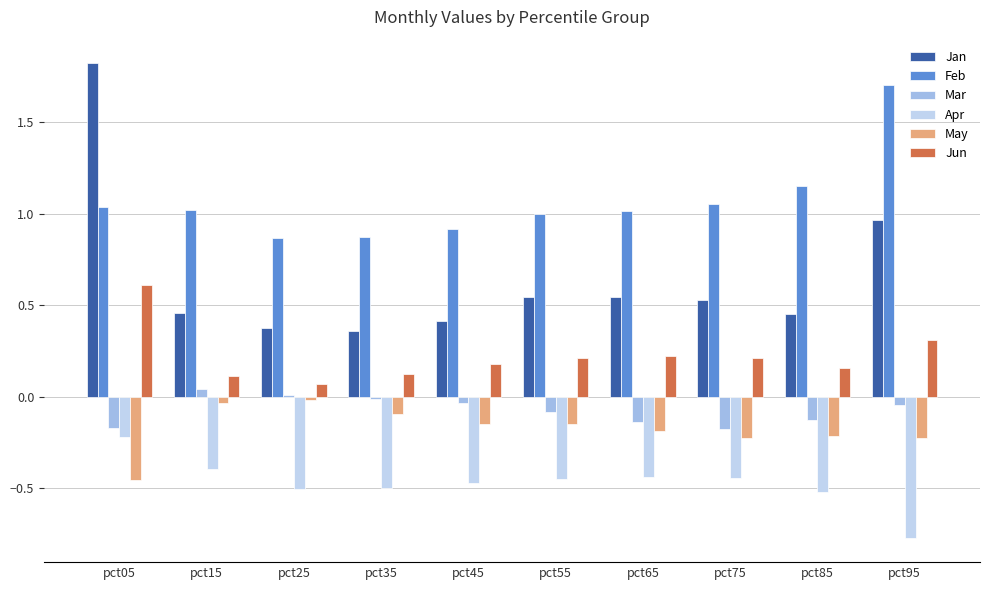

What is the sum of all Jan values?

6.5